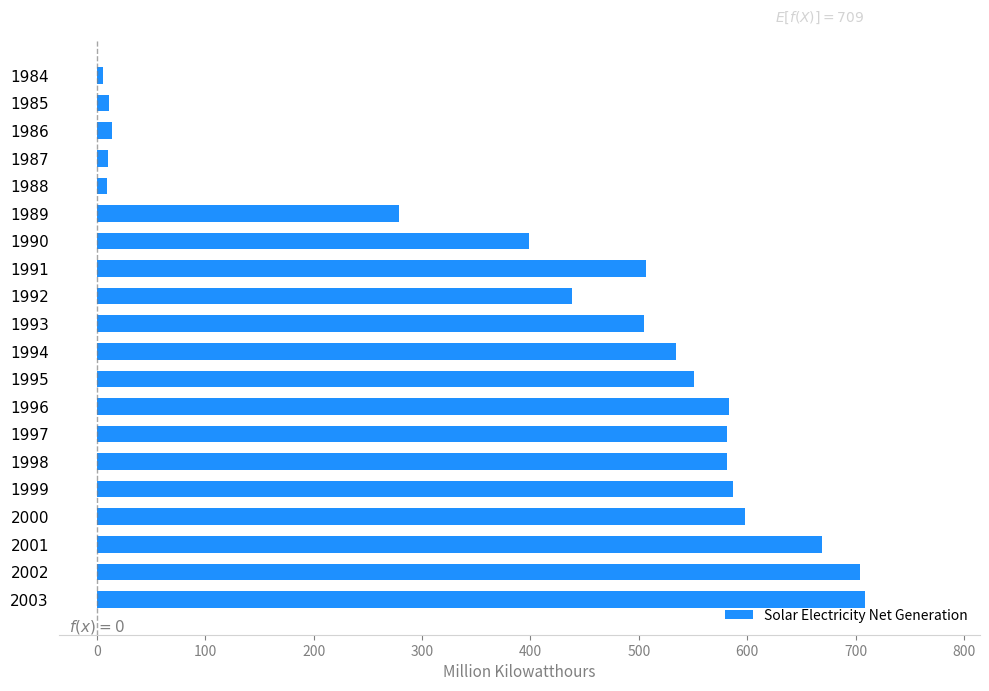

How many categories are shown in the chart?

20